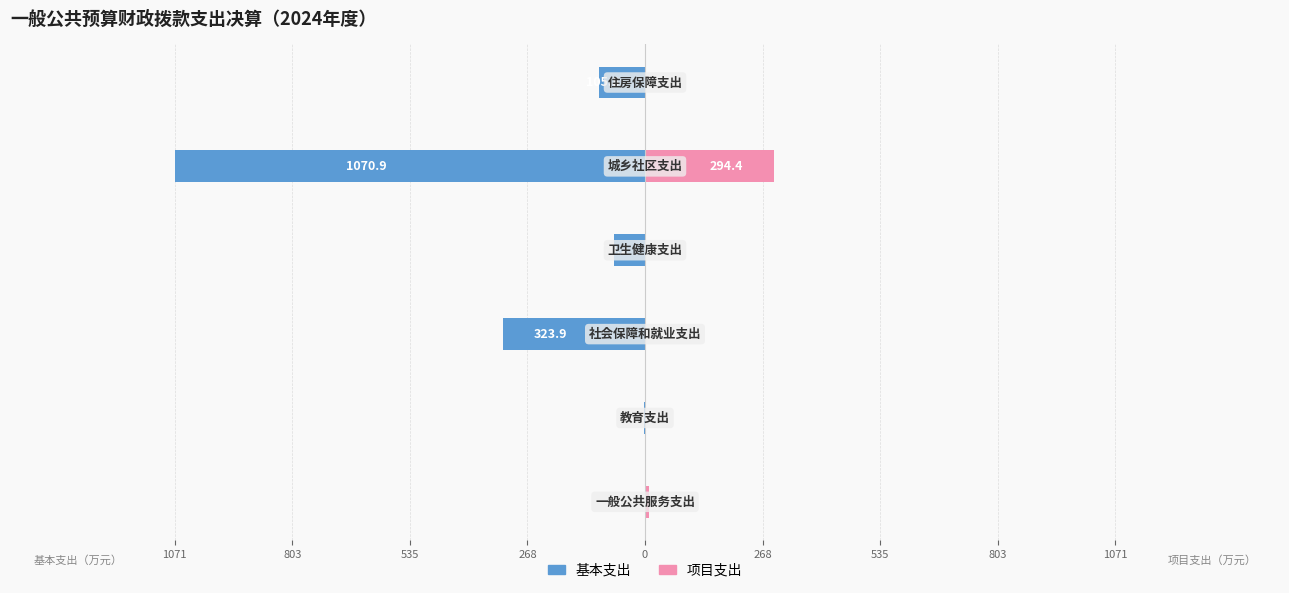

Are the bars horizontal?

Yes